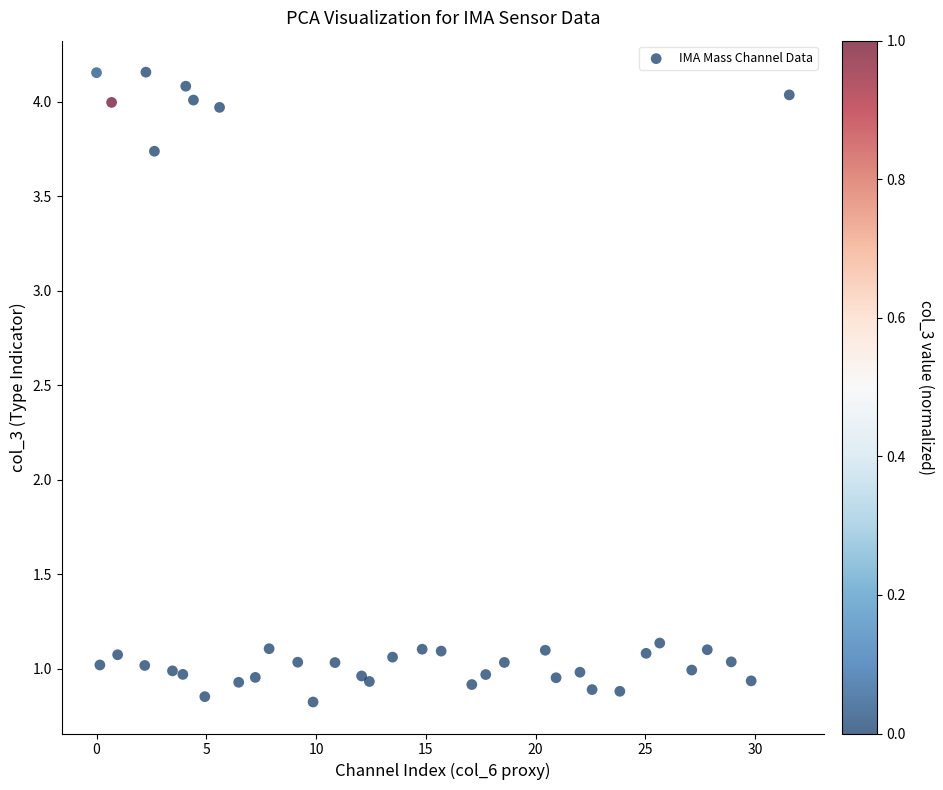

What is the range of X values (max minus min)?

31.6